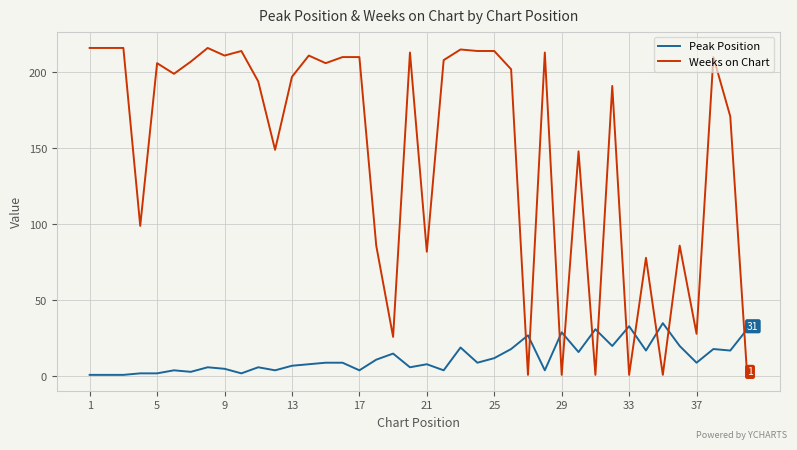

Rank the series by their maximum value, from highest to lowest.

Weeks on Chart, Peak Position